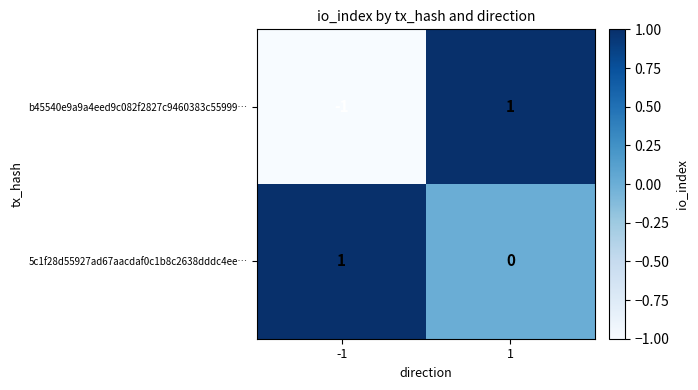

At which category is the sum across all series the highest?

1